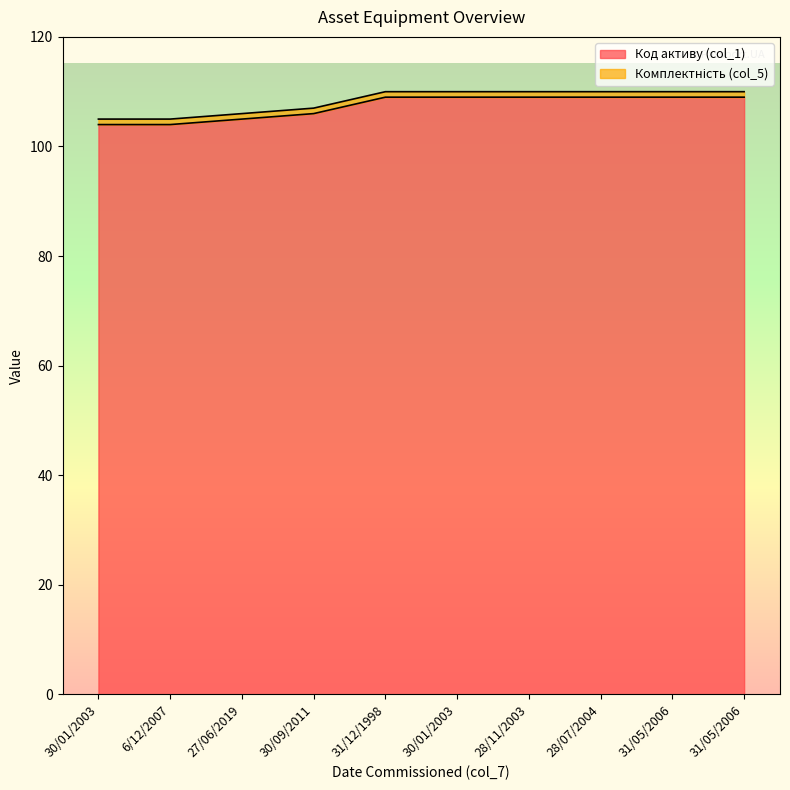

Rank the categories by value from lowest to highest.

30/01/2003, 6/12/2007, 27/06/2019, 30/09/2011, 31/12/1998, 30/01/2003, 28/11/2003, 28/07/2004, 31/05/2006, 31/05/2006